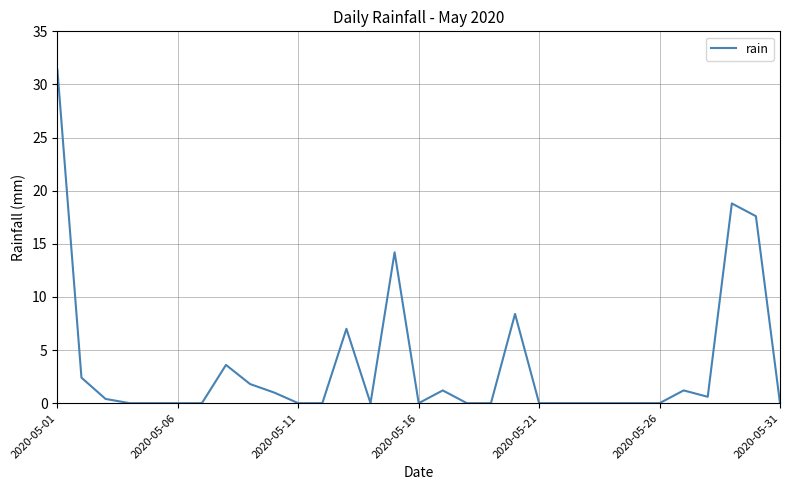

What is the maximum value shown in the chart?

31.4